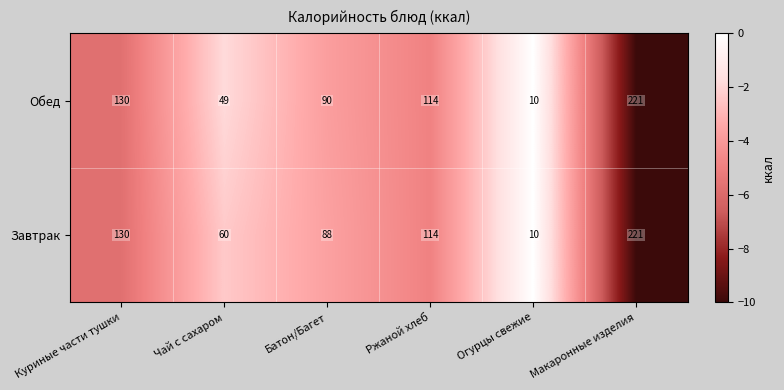

What is the spread (max minus min) of values at Чай с сахаром?

11